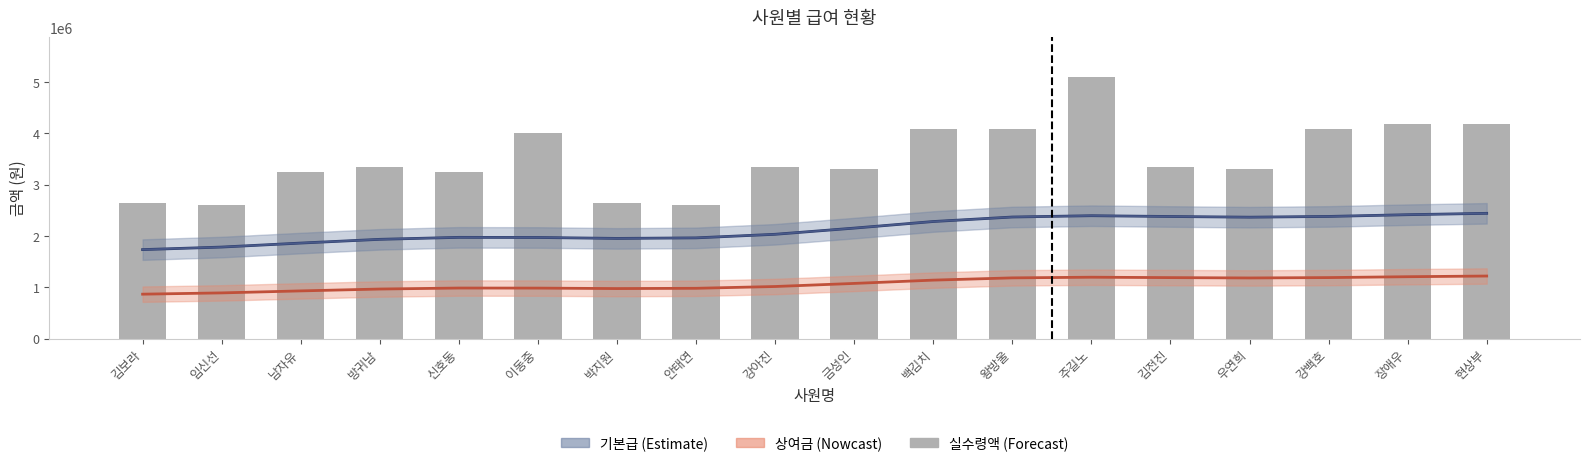

Rank the categories by value from lowest to highest.

임신선, 안태연, 김보라, 박지원, 남자유, 신호동, 금성인, 우연희, 방귀남, 강아진, 김전진, 이동중, 백김치, 왕방울, 강백호, 장애우, 현상부, 주길노